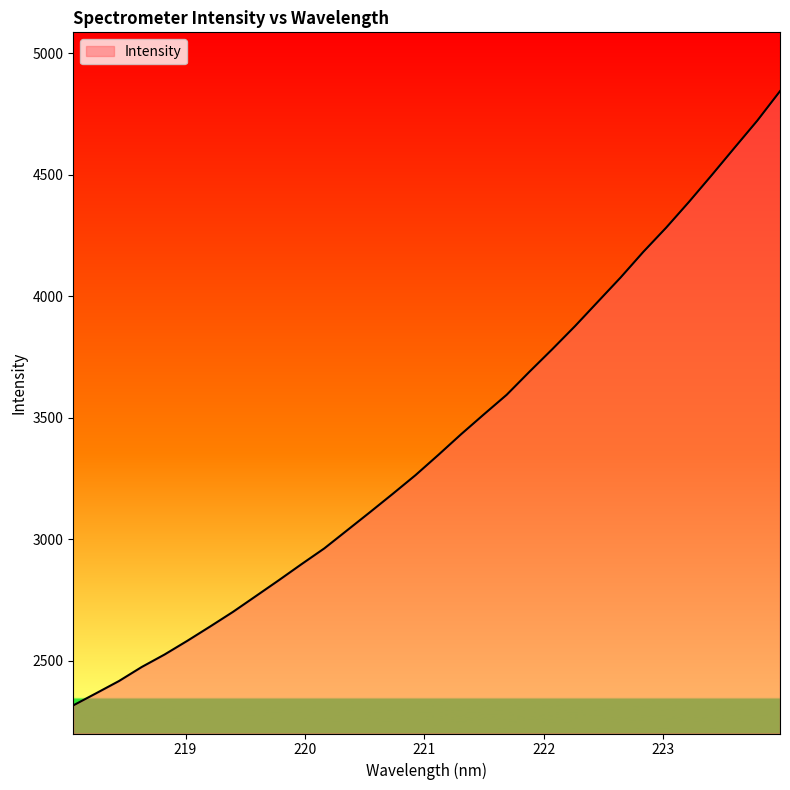

What is the difference between the maximum and minimum values?

2528.4